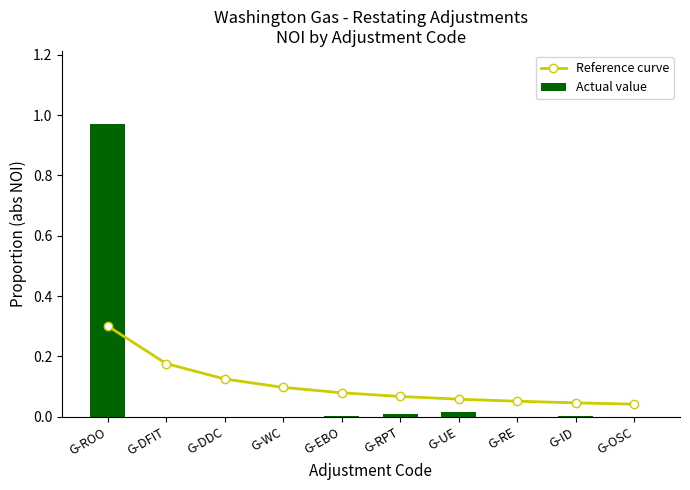

Reading left to right, extract all data points from this chart.

Reference curve: 0.3	0.2	0.1	0.1	0.1	0.1	0.1	0.1	0.0	0.0
Actual value: 1.0	0.0	0.0	0.0	0.0	0.0	0.0	0.0	0.0	0.0